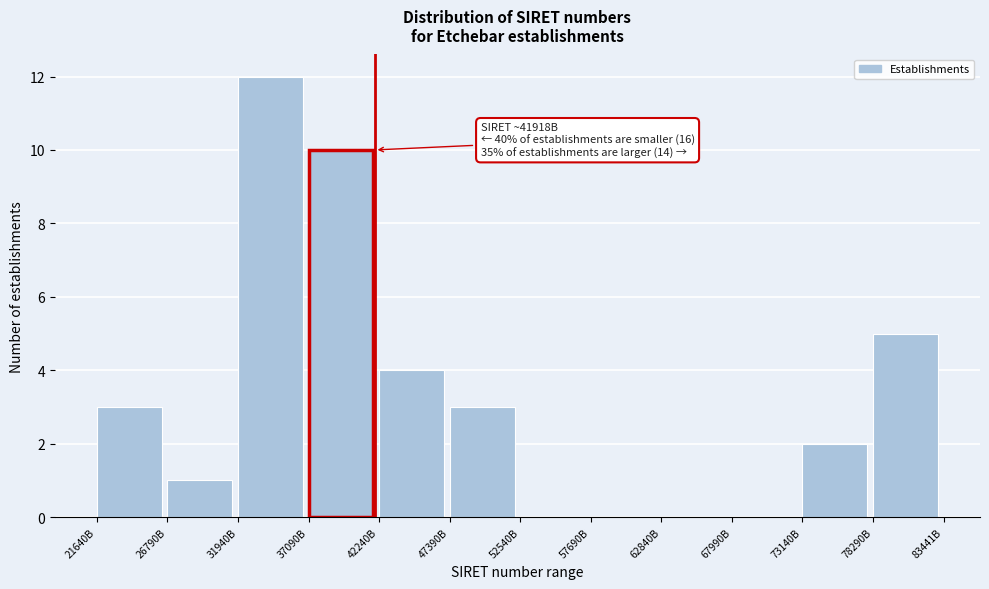

Reading left to right, extract all data points from this chart.

21640B=3	26790B=1	31940B=12	37090B=10	42240B=4	47390B=3	52540B=0	57690B=0	62840B=0	67990B=0	73140B=2	78290B=5